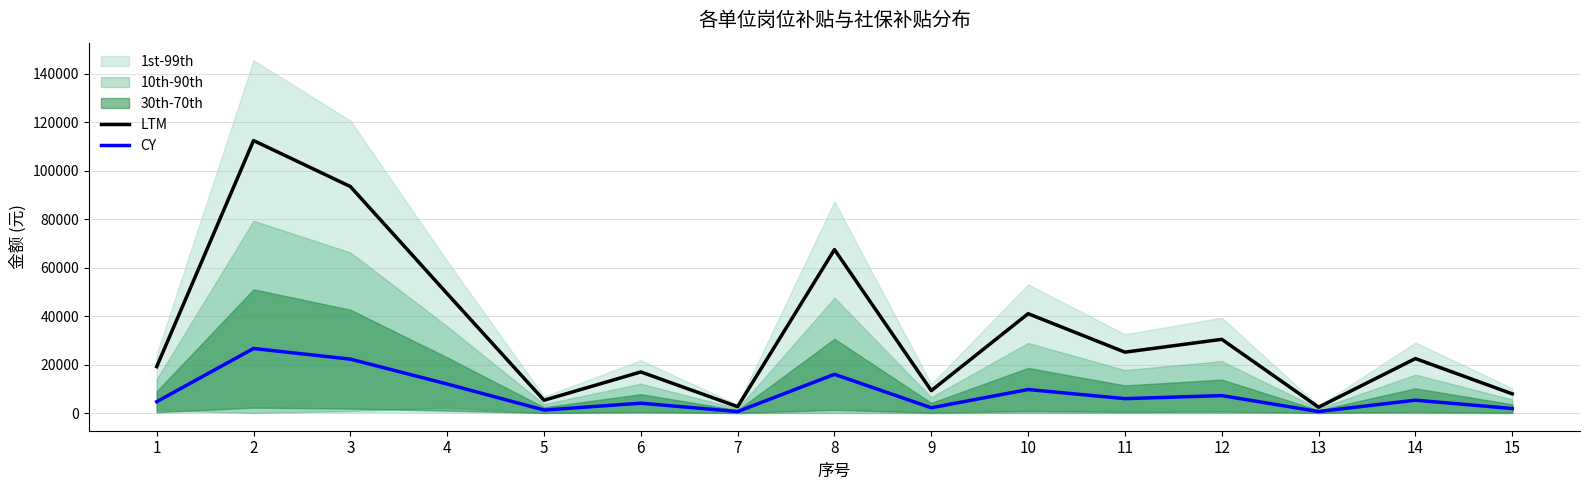

What is the total value across all series at 3?

115781.3